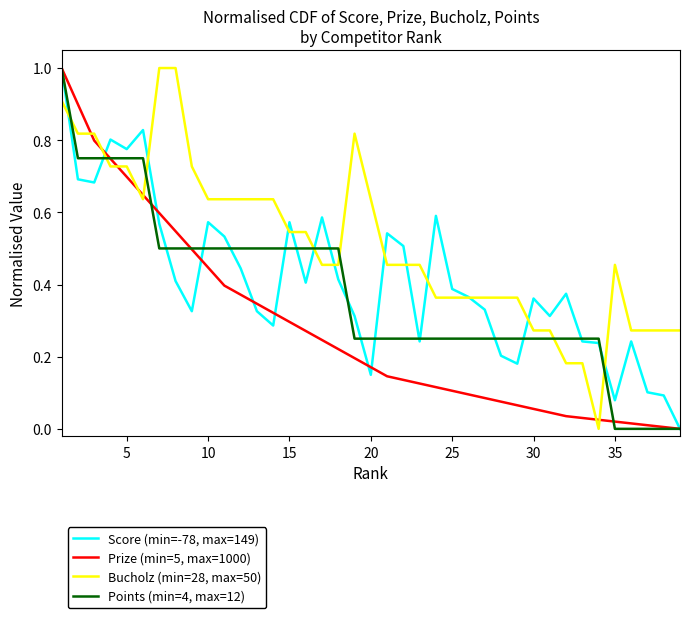

Which series has the largest total across all categories?

Bucholz (min=28, max=50)